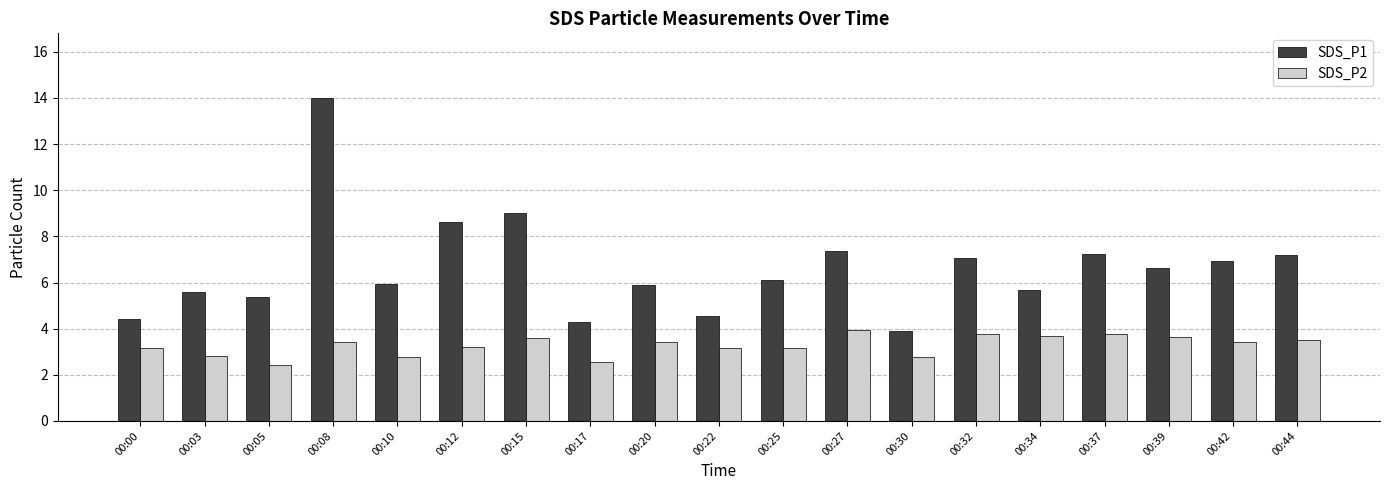

Count the number of categories in the chart.

19